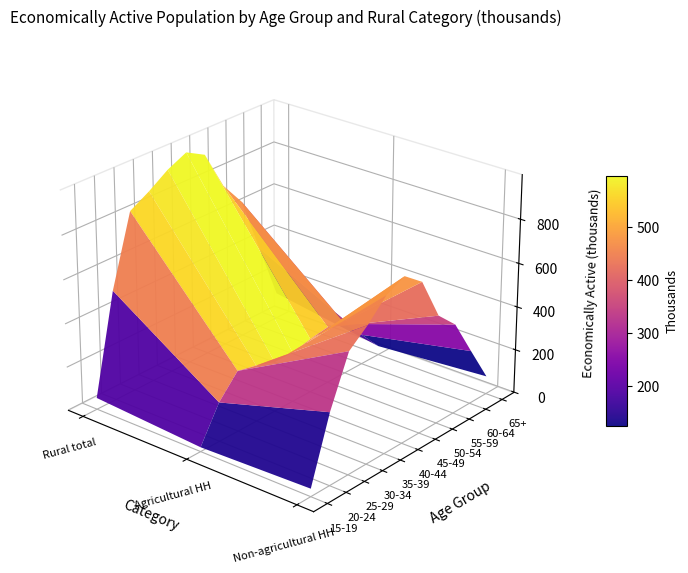

Which series has the widest spread of values?

40-44